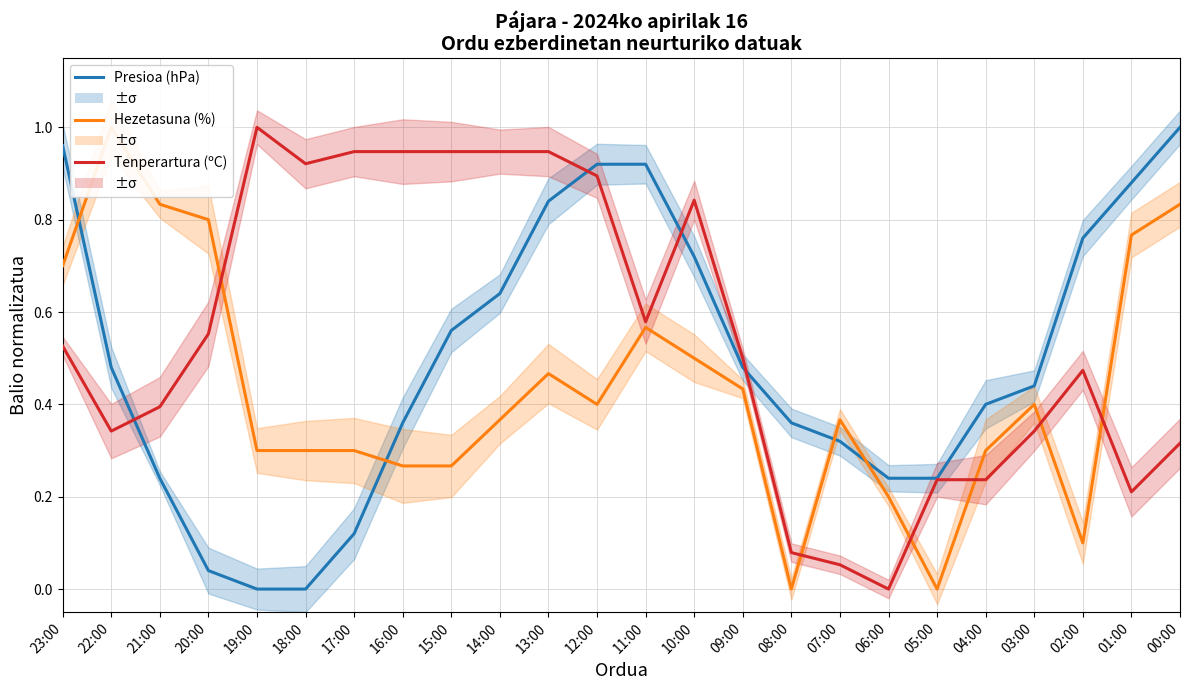

What is the highest value of the Hezetasuna (%) series?

1.0